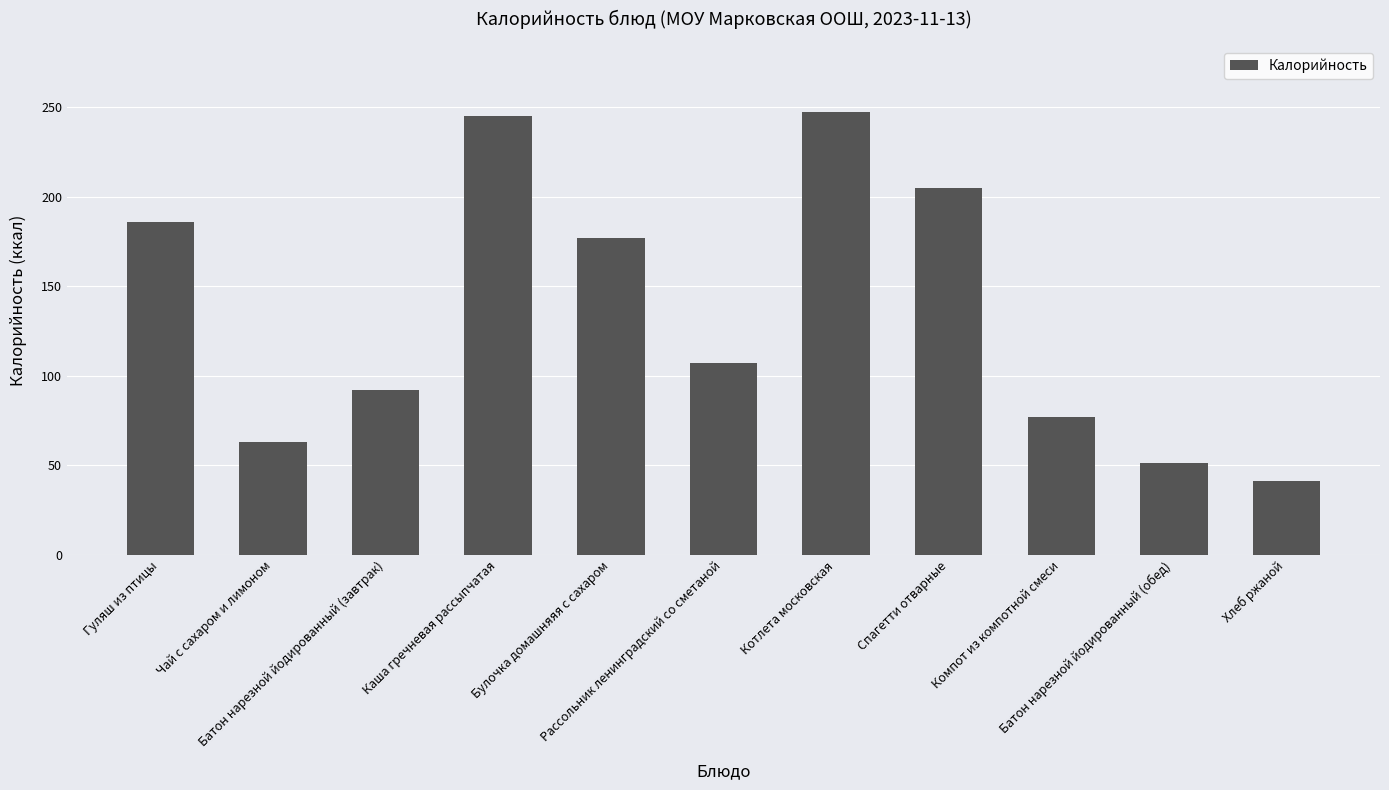

Reading right to left, list all the values displayed in this chart.

41	51	77	205	247	107	177	245	92	63	186